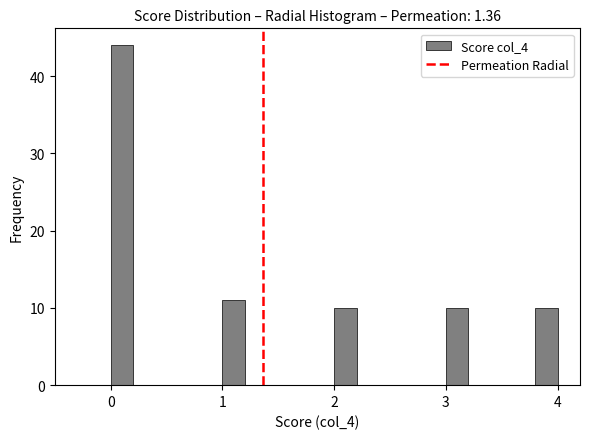

Read against the x-axis, roughly where is the centre of the tallest bar?

0.1